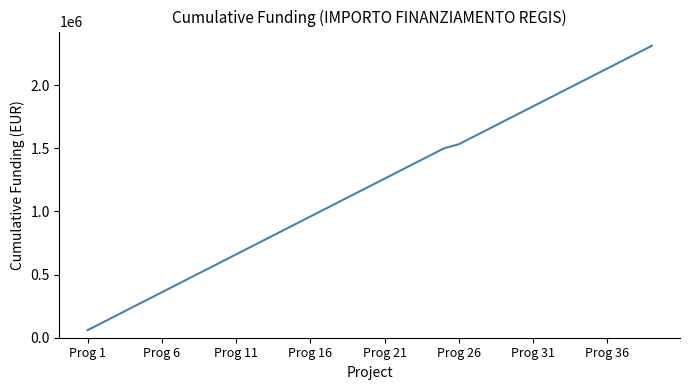

What is the smallest value displayed?

59966